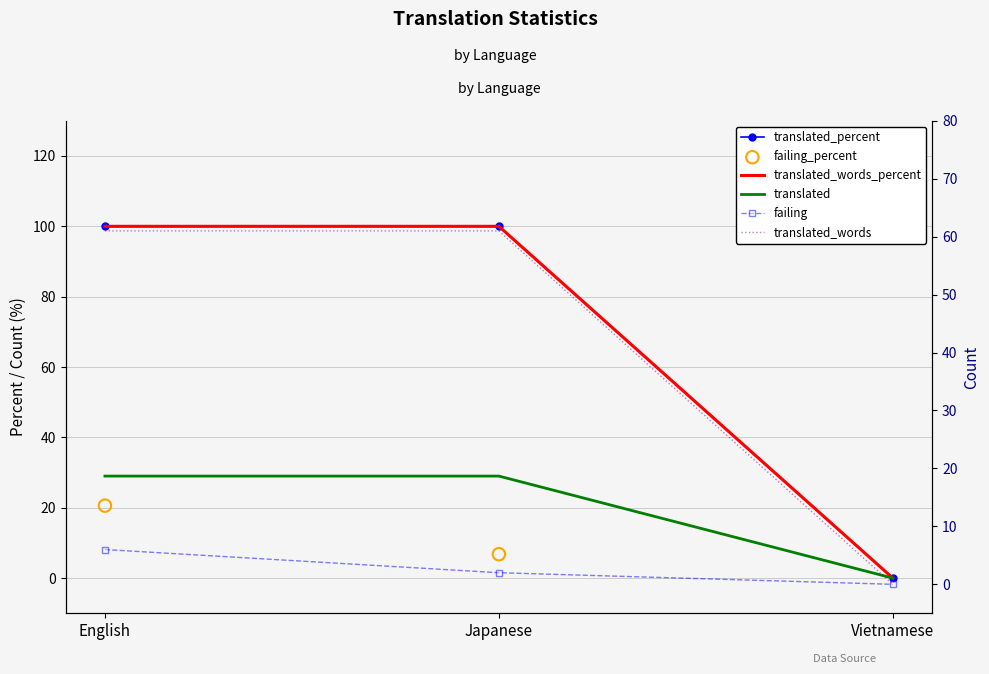

Which series reaches the minimum Y coordinate?

failing